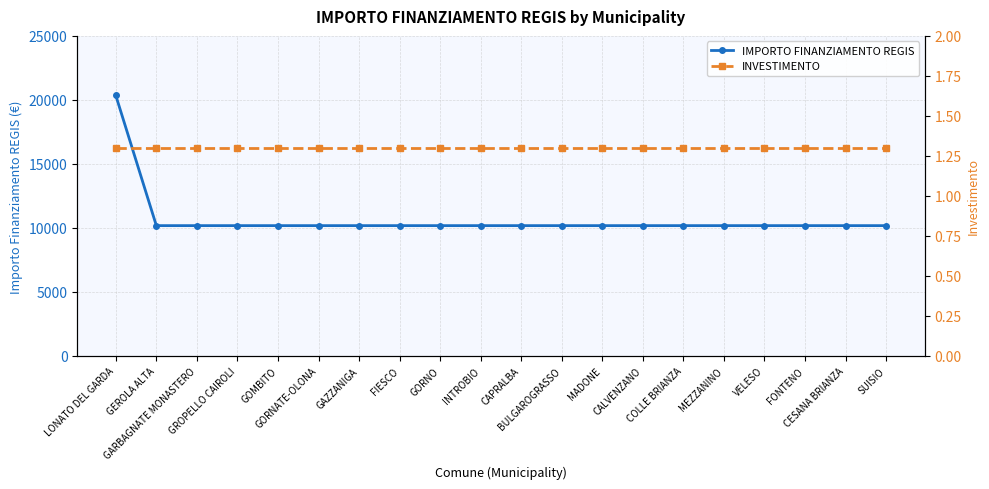

What is the sum of all IMPORTO FINANZIAMENTO REGIS values?

213612